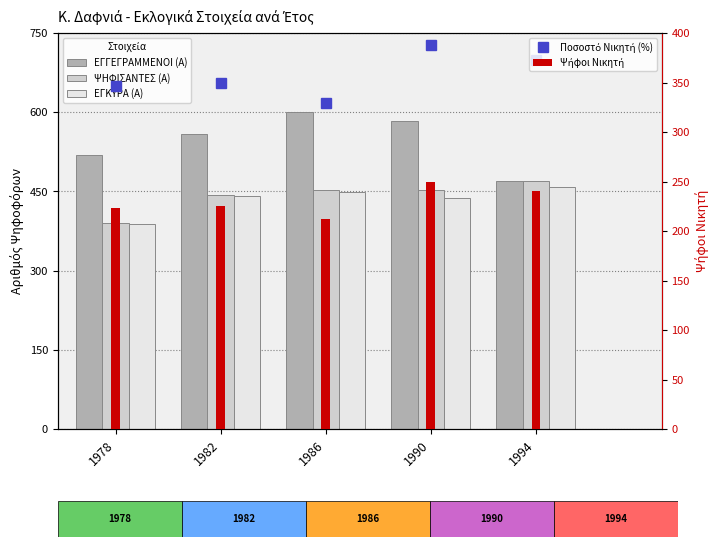

Where does the ΨΗΦΙΣΑΝΤΕΣ (Α) series first go above 452?

1994